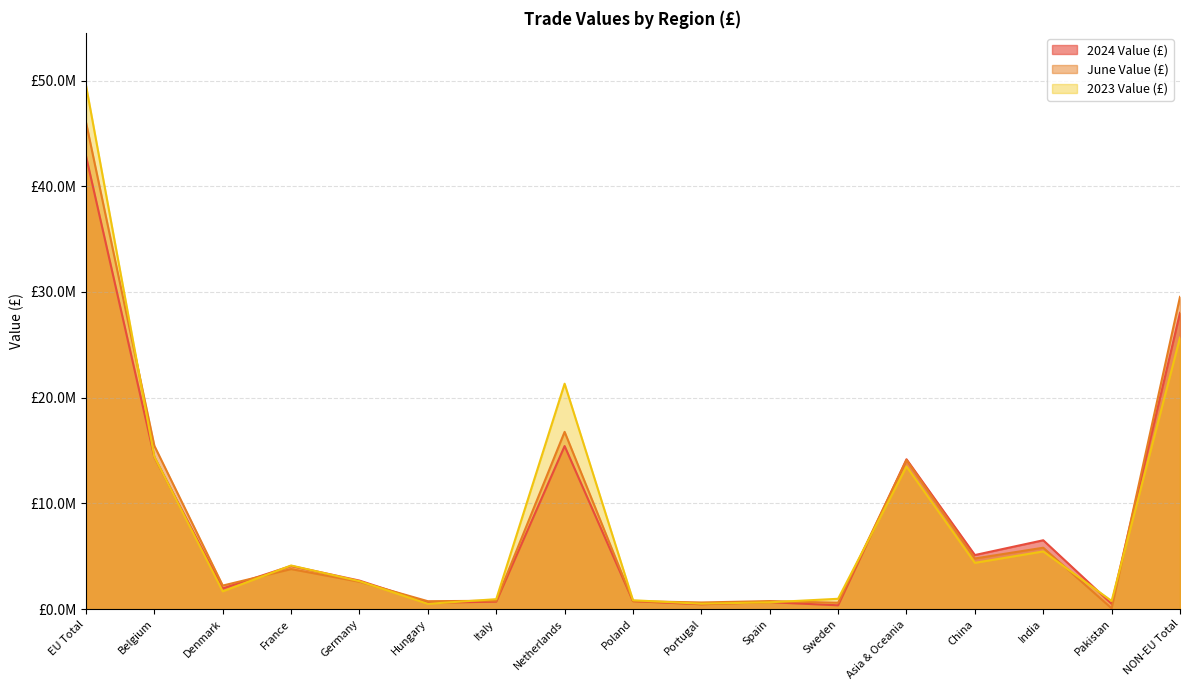

Which series ends up on top after the final intersection of 2023 Value (£) and June Value (£)?

June Value (£)